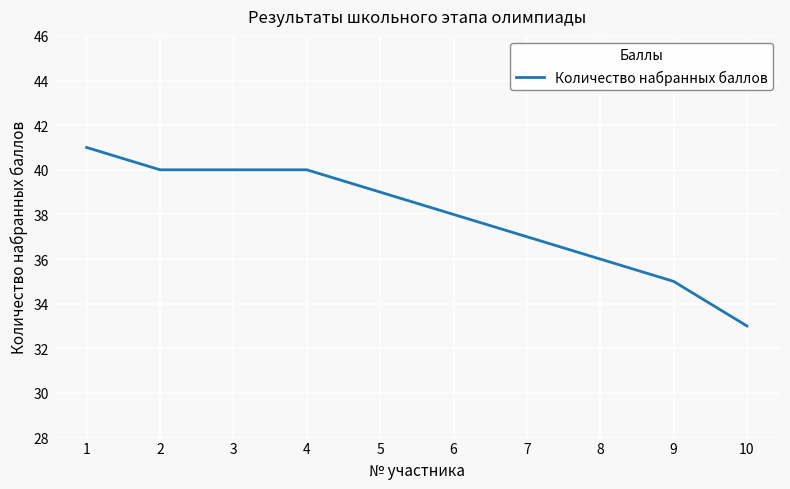

What is the change in value from 1 to 6?

-3